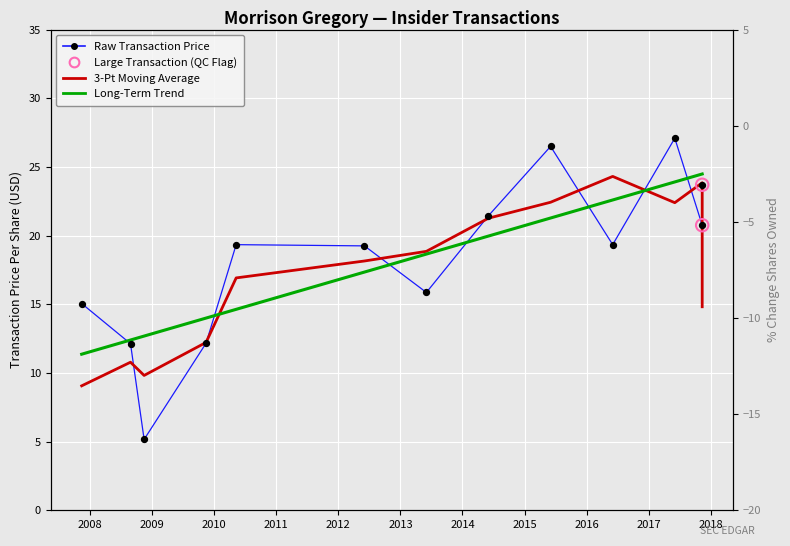

Which series has the largest total across all categories?

Raw Transaction Price